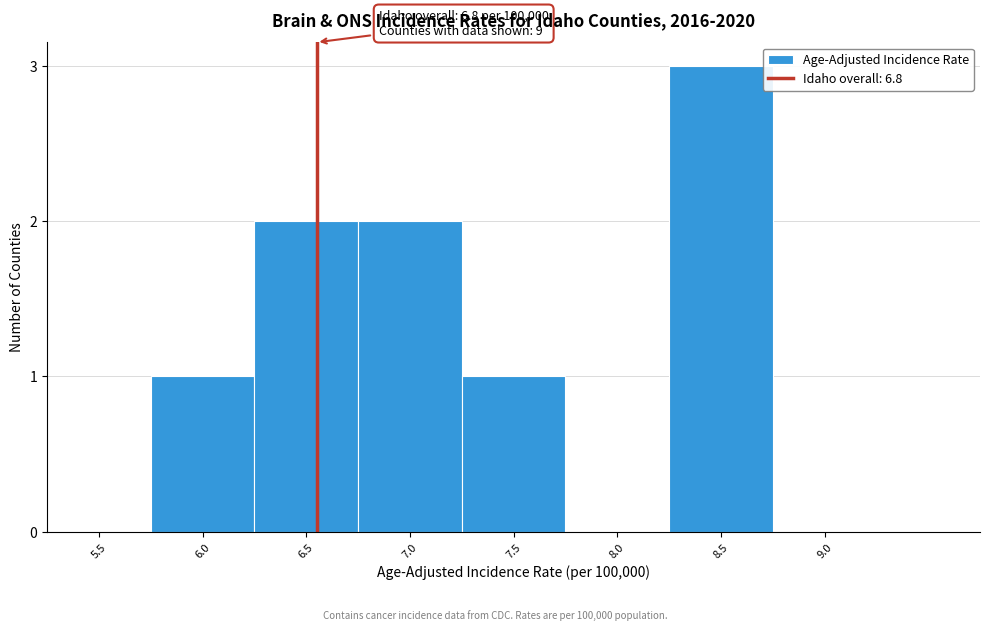

Reading right to left, list all the values displayed in this chart.

9.0=0	8.5=3	8.0=0	7.5=1	7.0=2	6.5=2	6.0=1	5.5=0